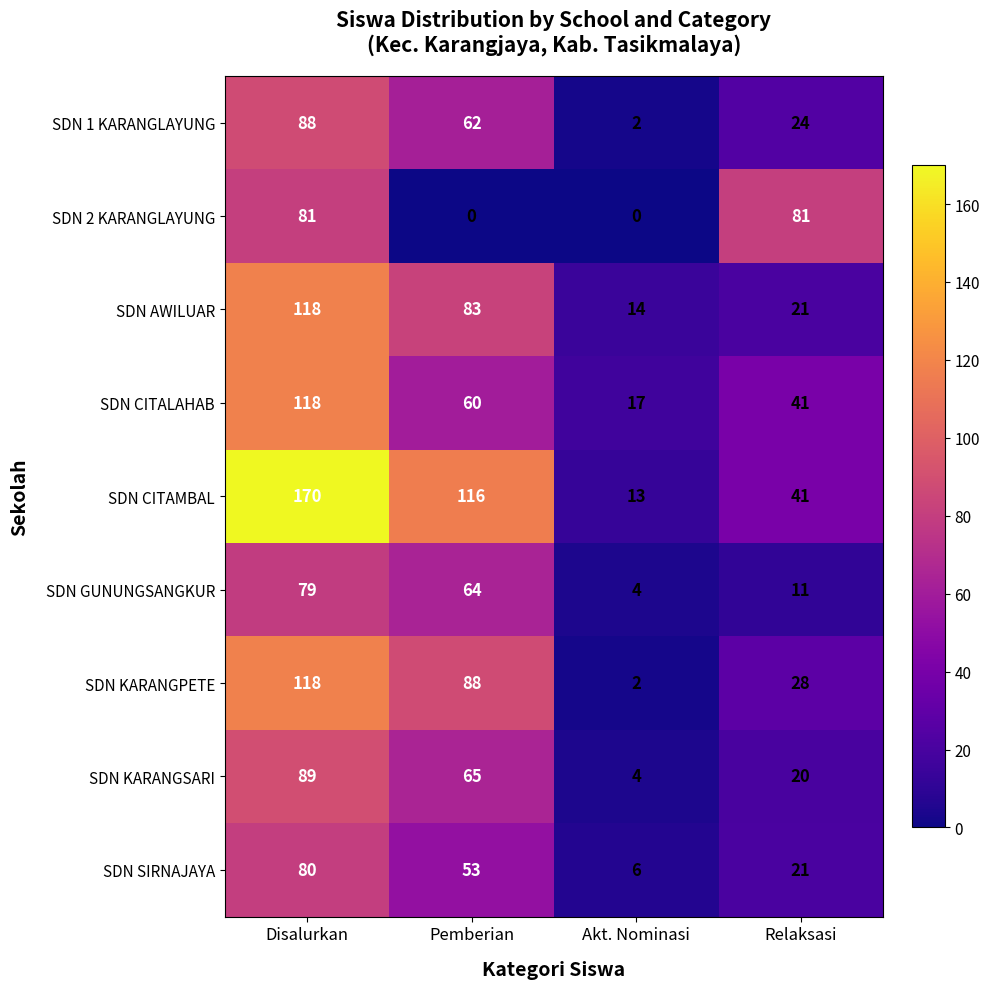

How many series are shown in this chart?

9